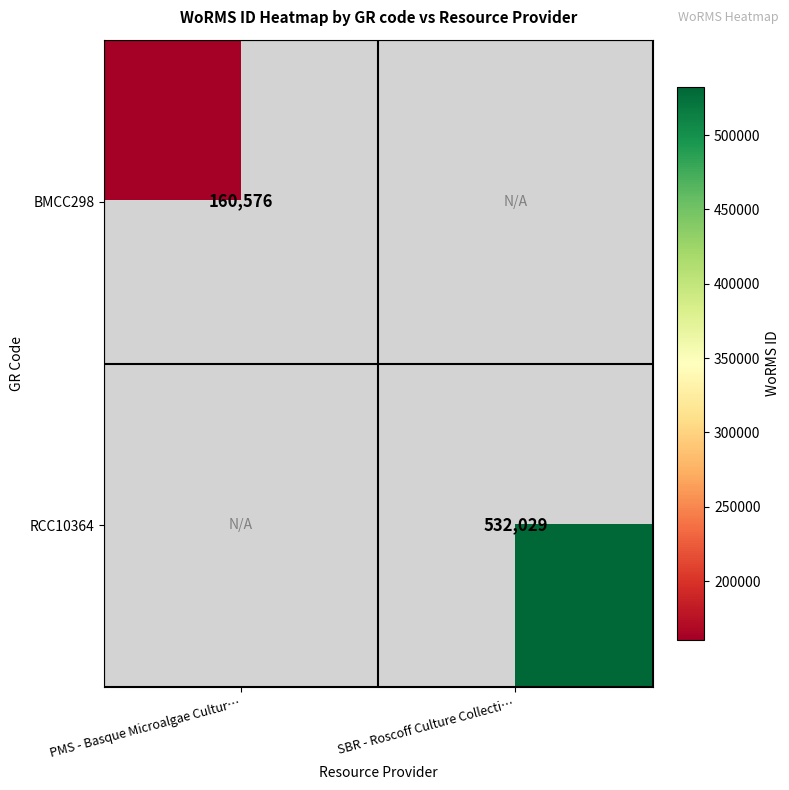

At how many categories does at least one series exceed 341575?

1